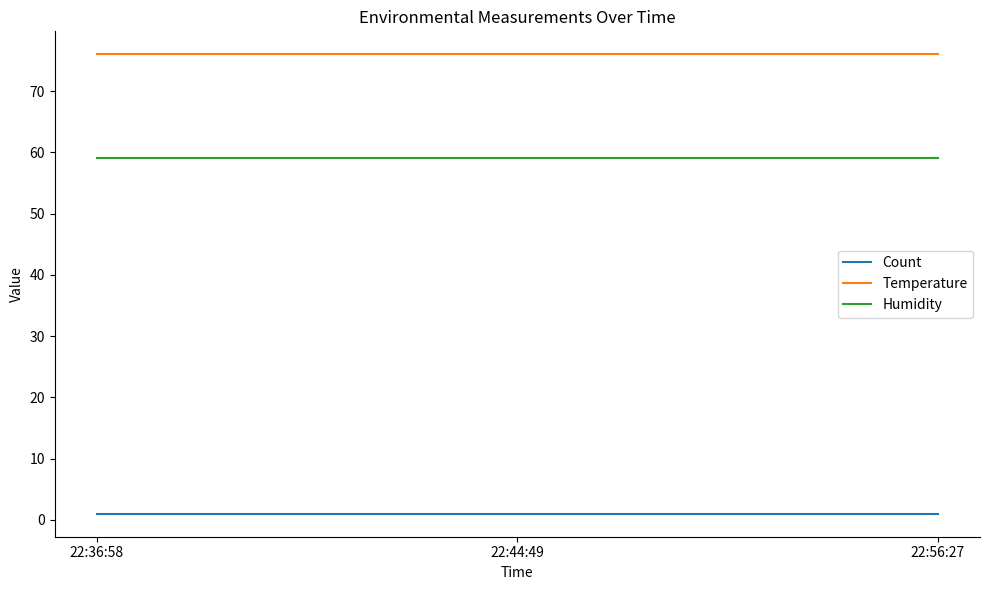

True or false: Temperature has a value of 76 at 22:44:49.

True